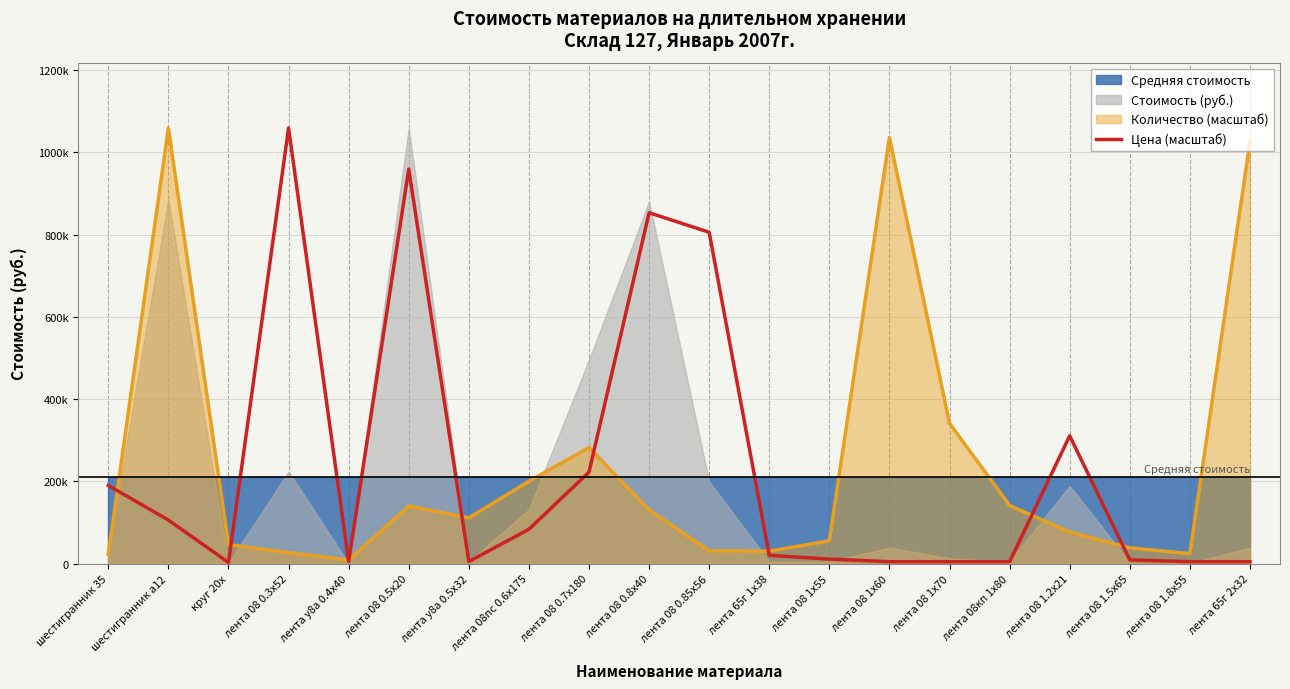

How many lines are shown in the chart?

1